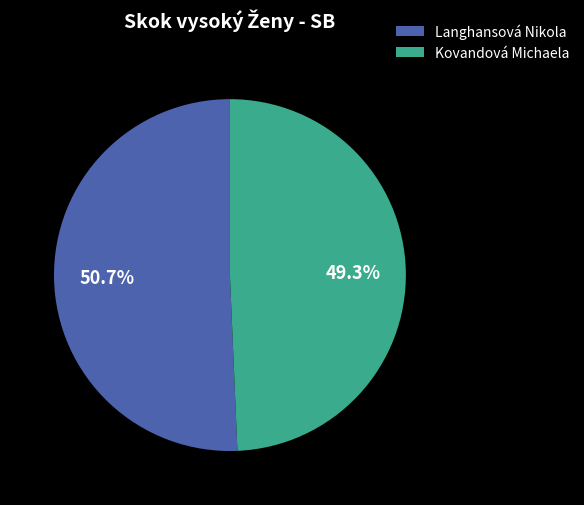

Is it true that Langhansová Nikola is 51% of the pie?

True